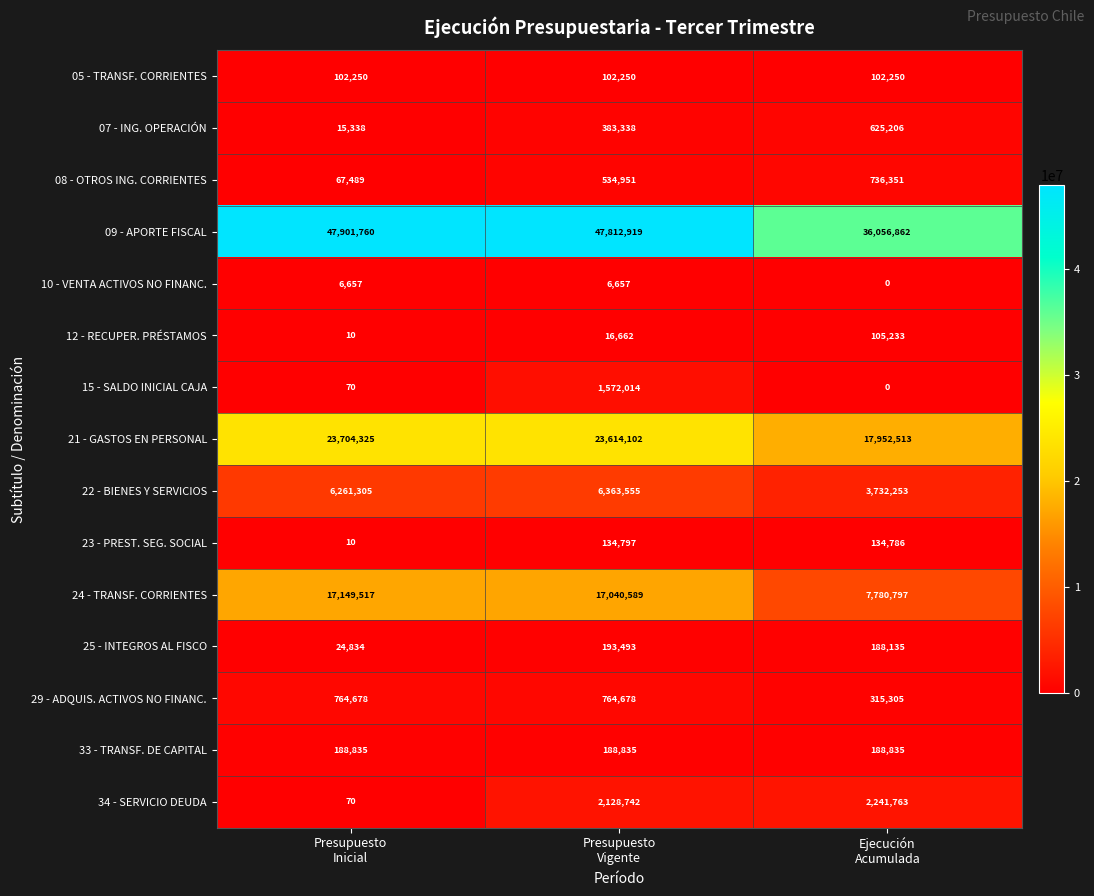

At which category is the sum across all series the highest?

Presupuesto
Vigente